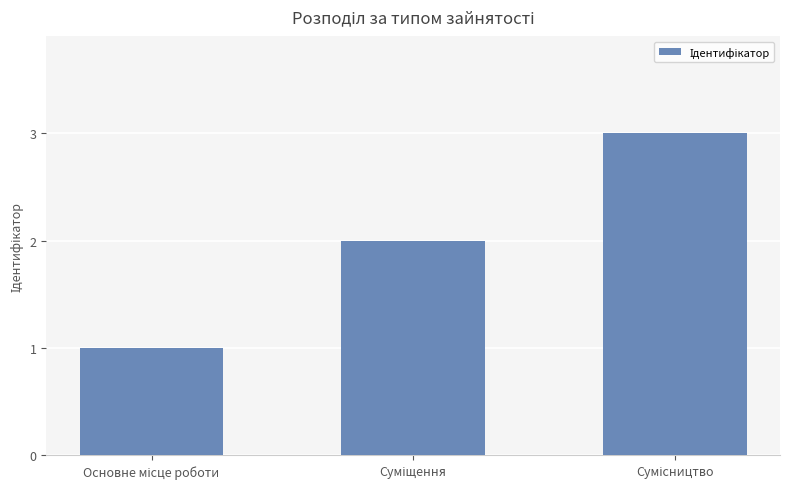

What is the sum of all values?

6